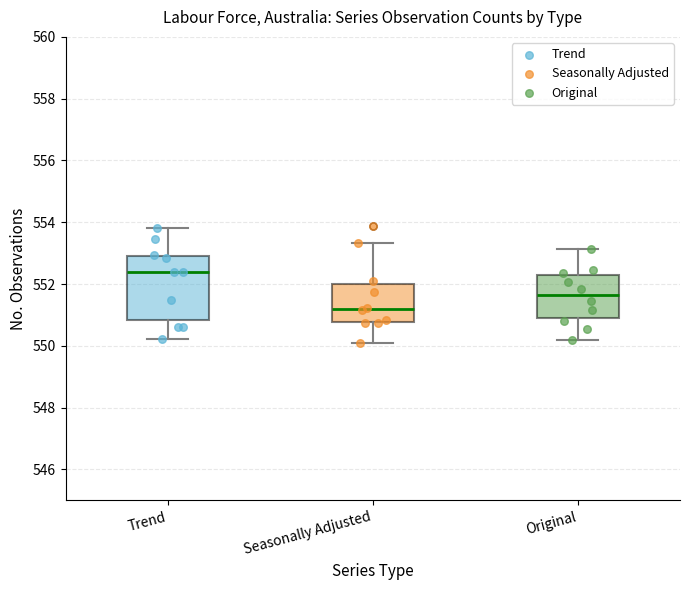

Which box's median line is the highest?

Trend